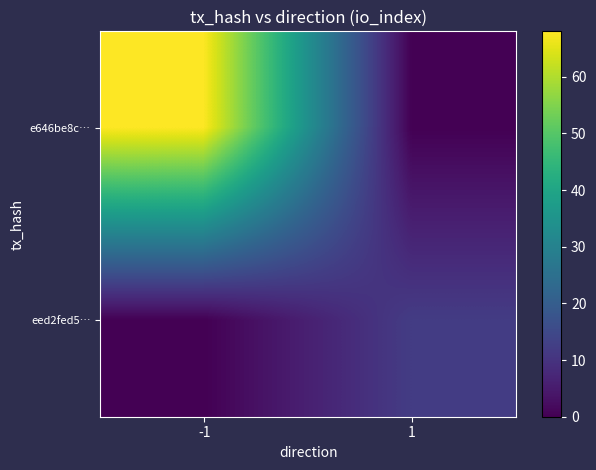

Reading left to right, extract all data points from this chart.

e646be8c…: -1=68	1=0
eed2fed5…: -1=0	1=12